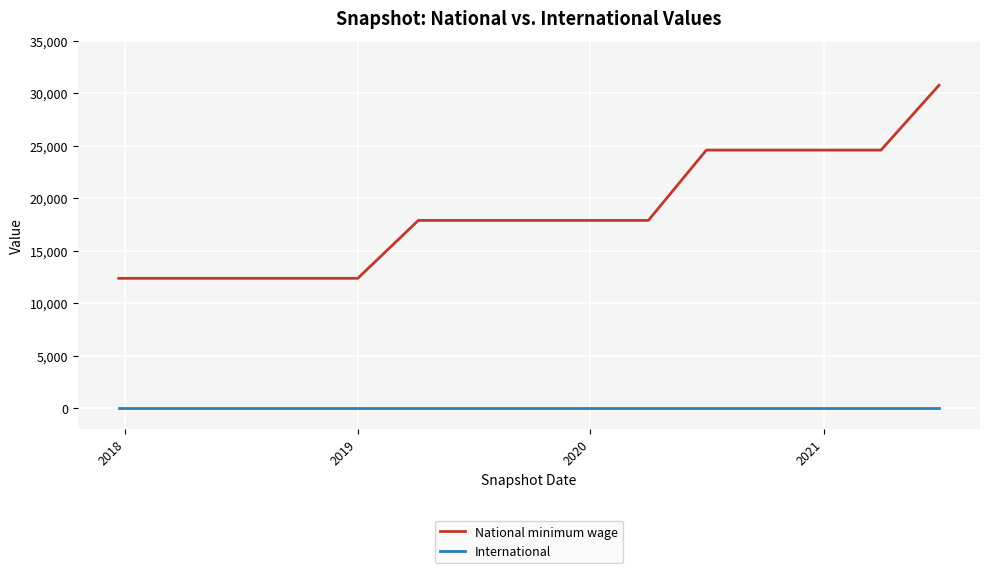

What is the sum of all National minimum wage values?

280457